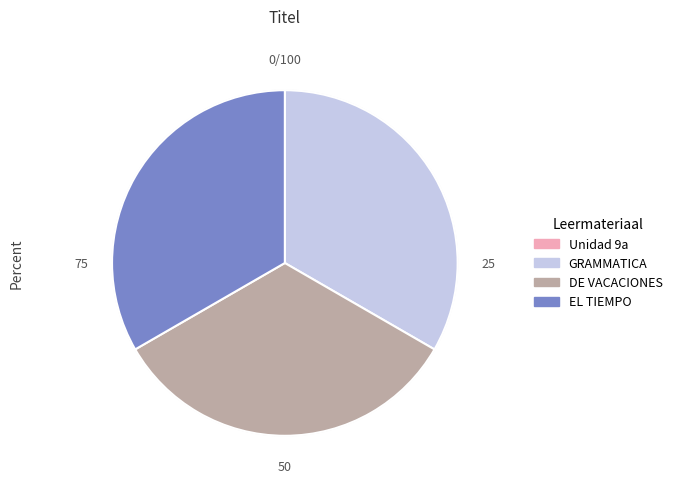

Count the number of slices in the pie.

4